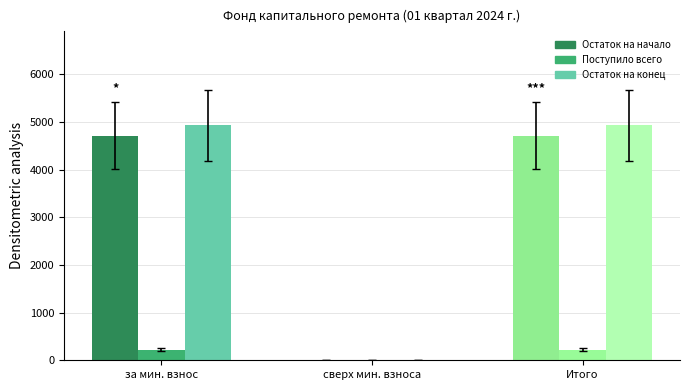

True or false: the data shows 1058.1 at за мин. взнос.

False